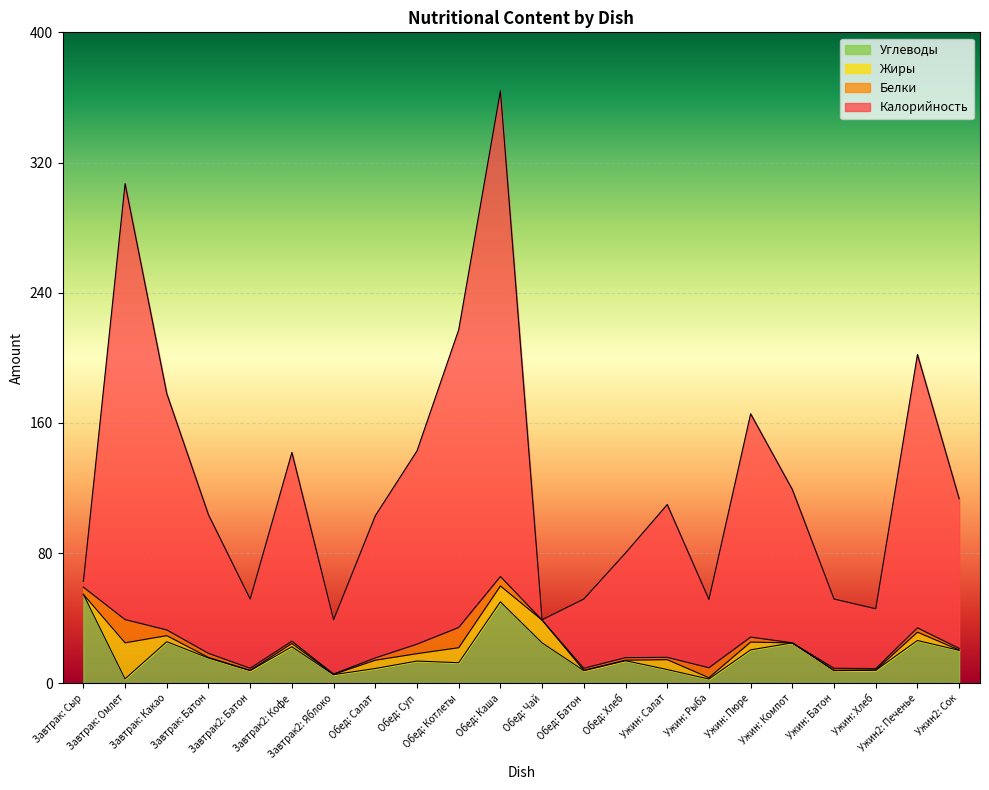

What is the maximum value for Углеводы?

54.6